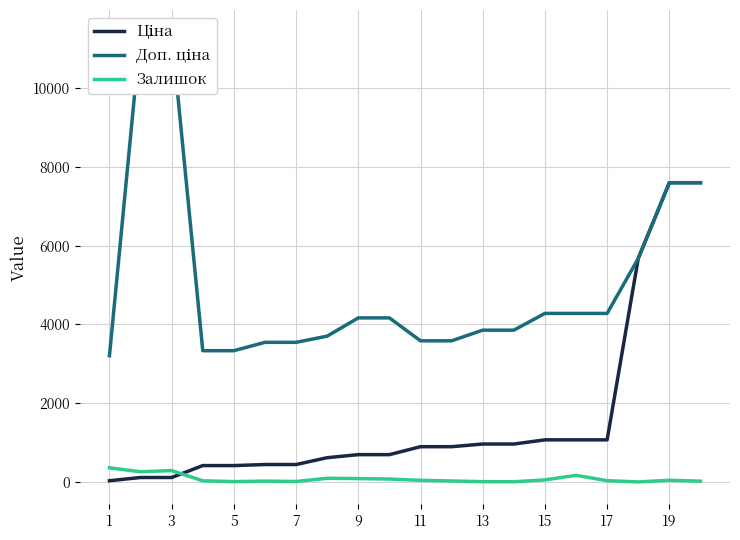

What are all the series names shown in the legend?

Ціна, Доп. ціна, Залишок